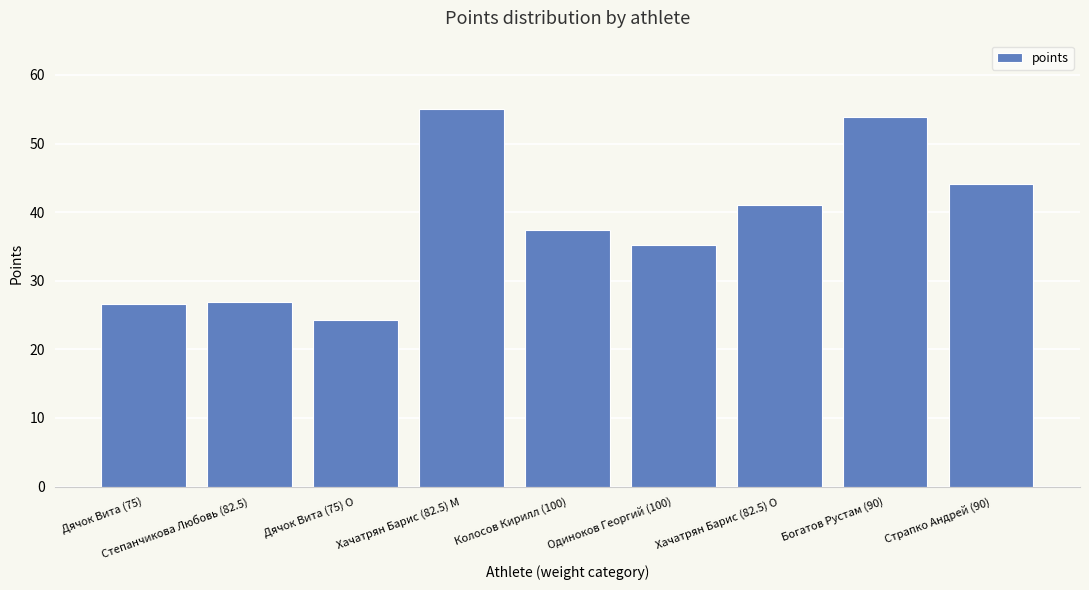

What is the value of the 8th bar from the left?

53.8